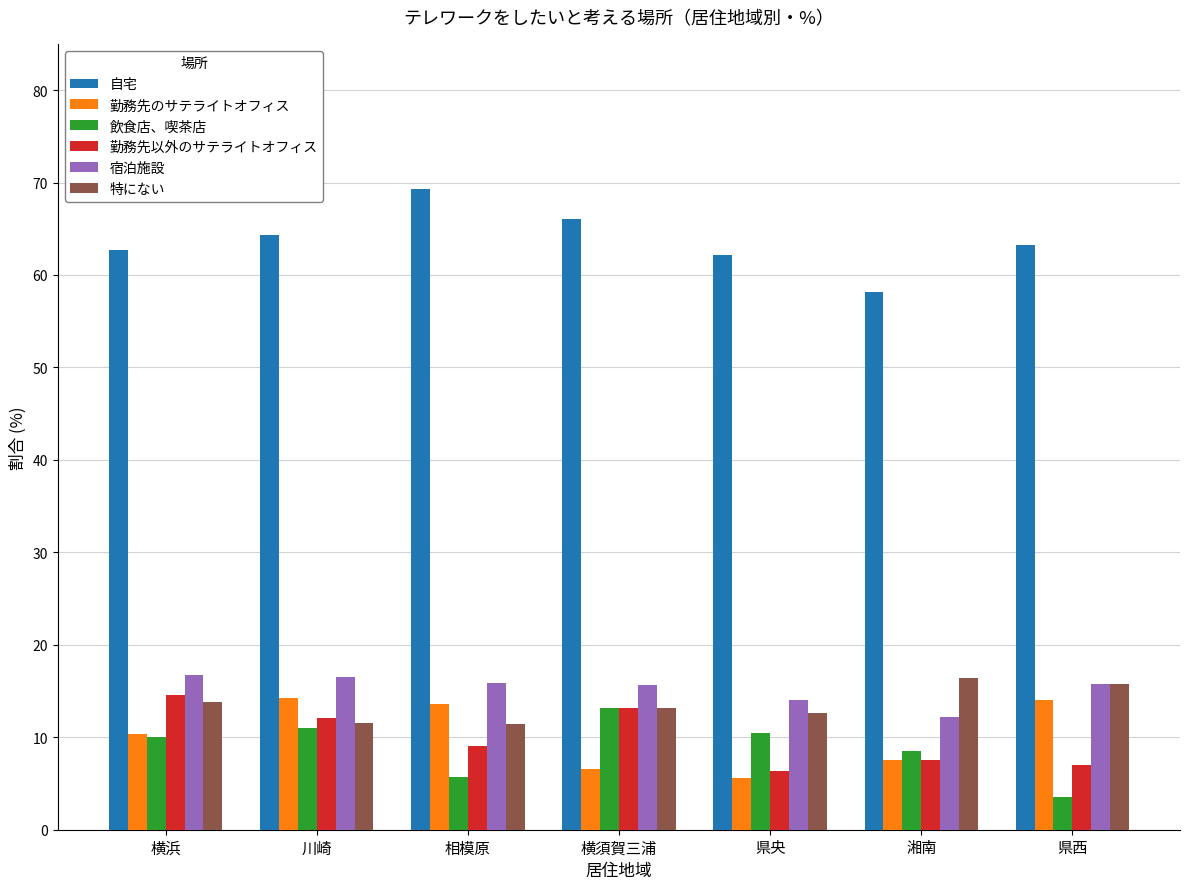

Where is 飲食店、喫茶店 nearest to the value 8?

湘南